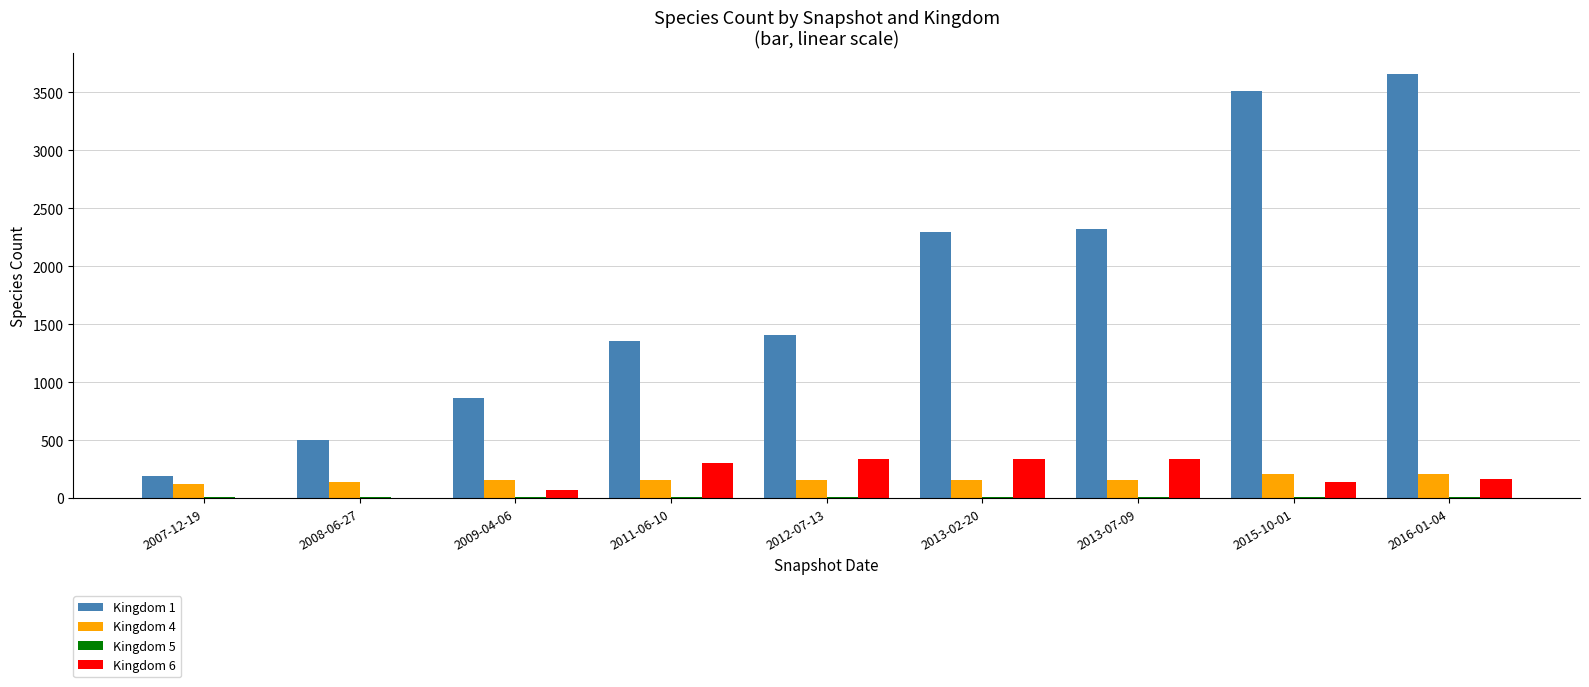

What is the maximum value shown in the chart?

3659